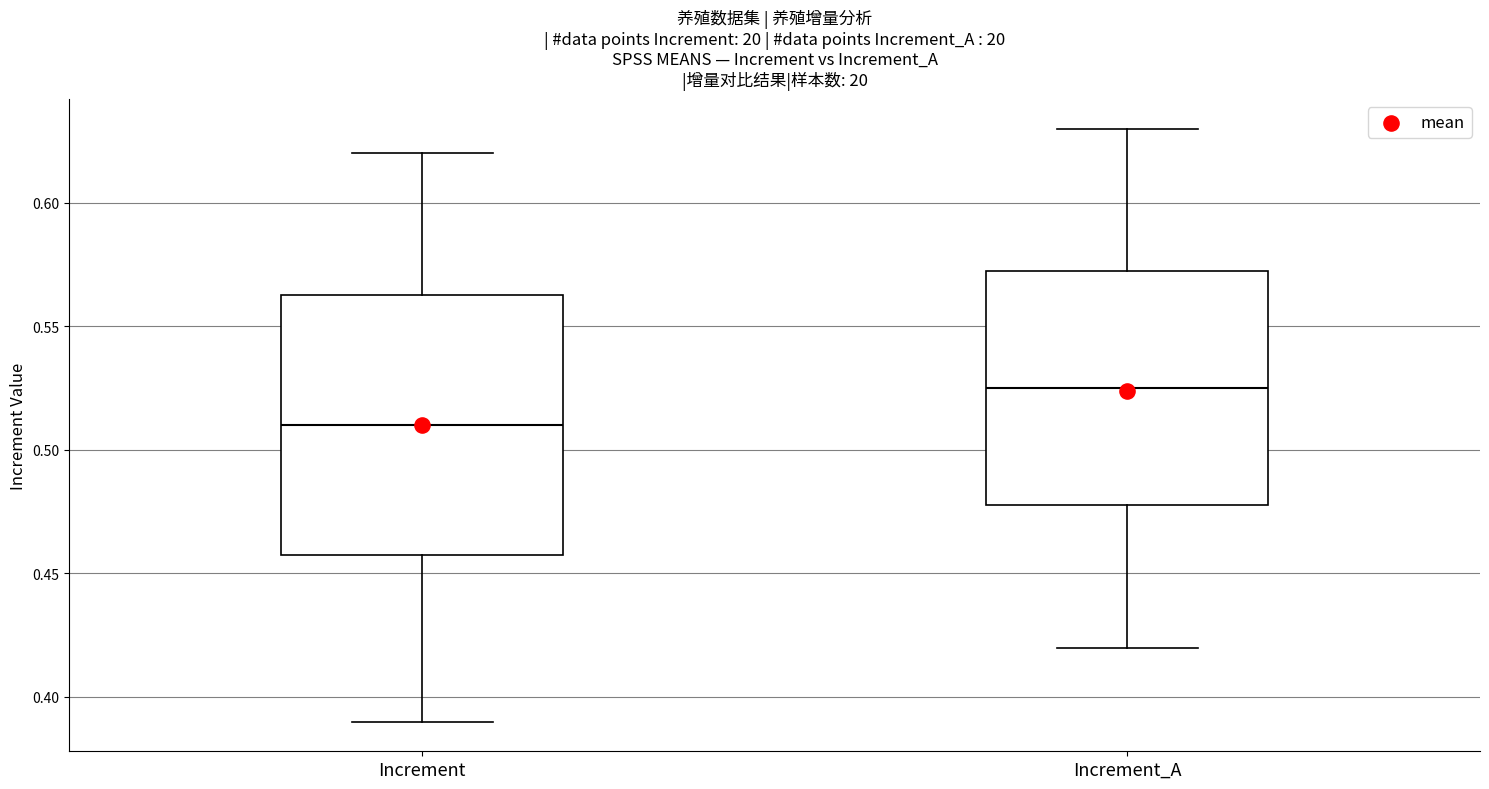

Comparing the boxes themselves (not the whiskers), which one is the tallest?

Increment